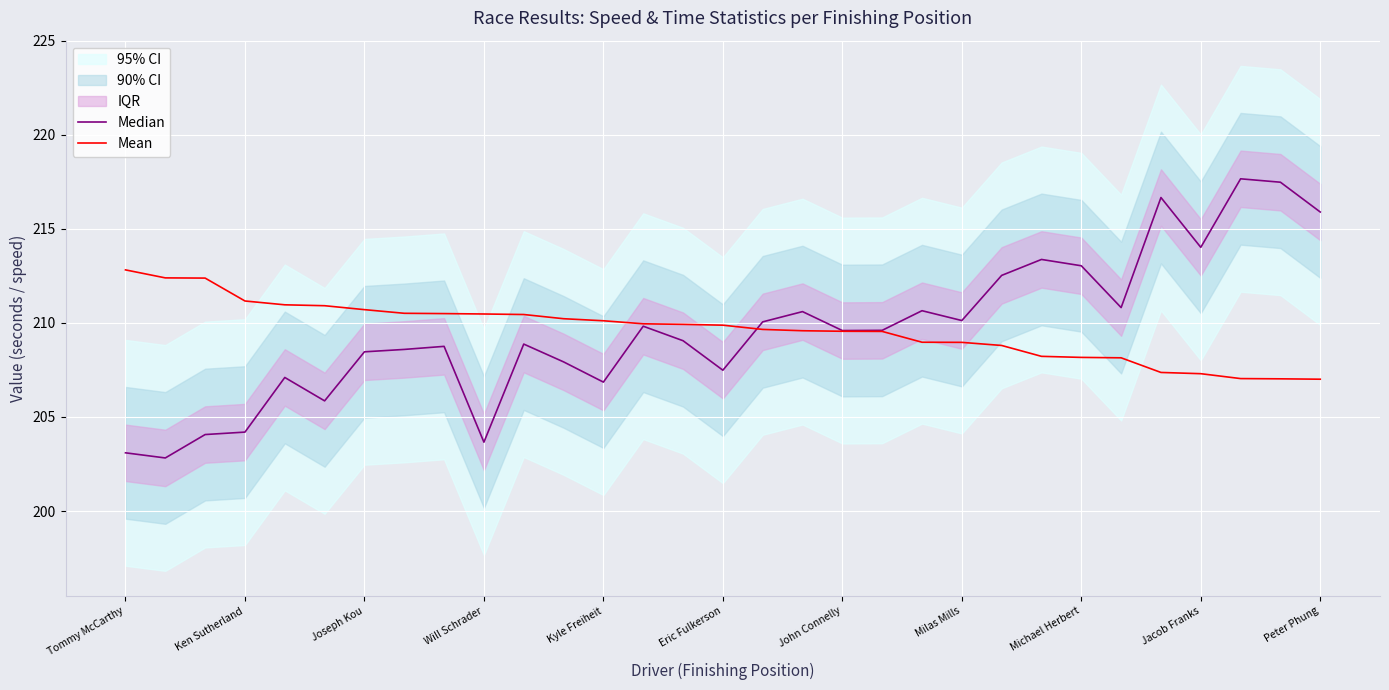

True or false: Mean has a value of 65.8 at Jacob Franks.

False